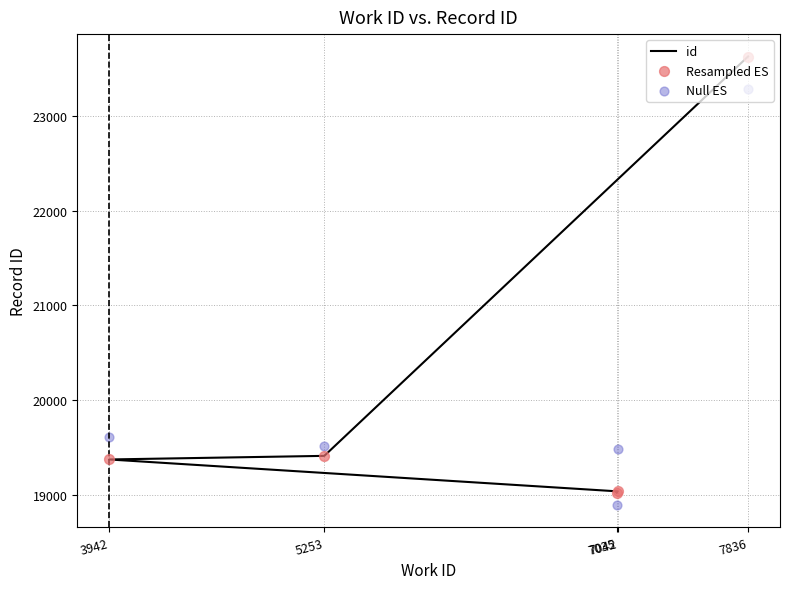

At how many categories does at least one series exceed 23303?

1